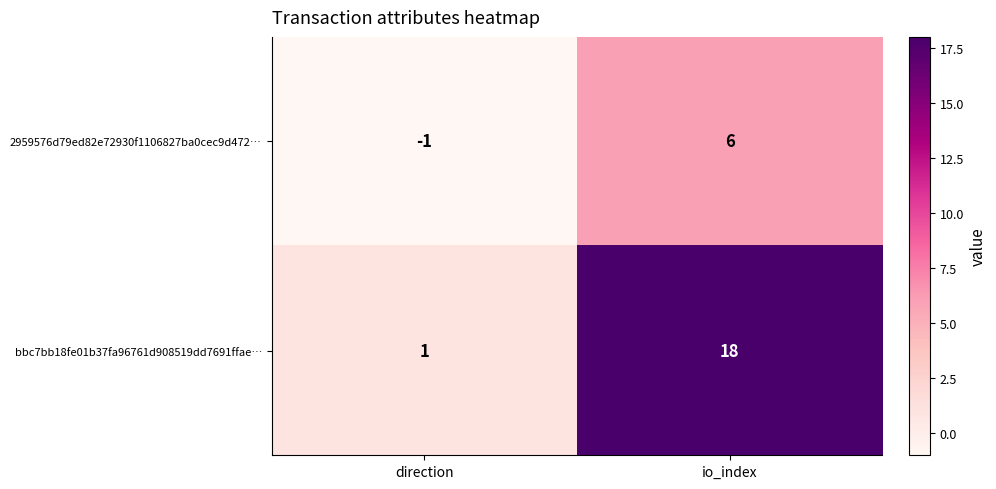

What is the sum of all bbc7bb18fe01b37fa96761d908519dd7691ffae… values?

19